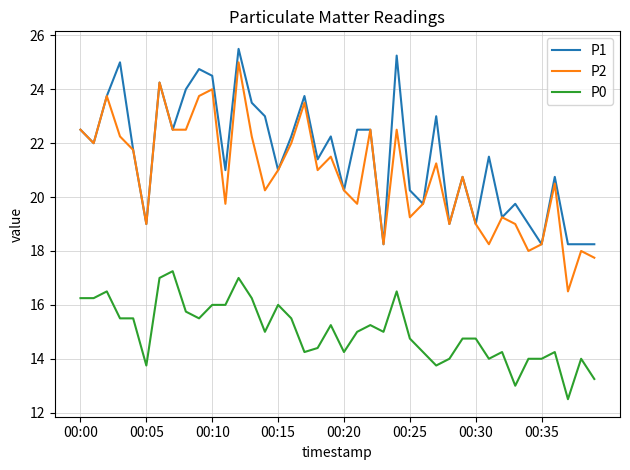

True or false: P2 has more than 0 points higher than both neighbors.

True